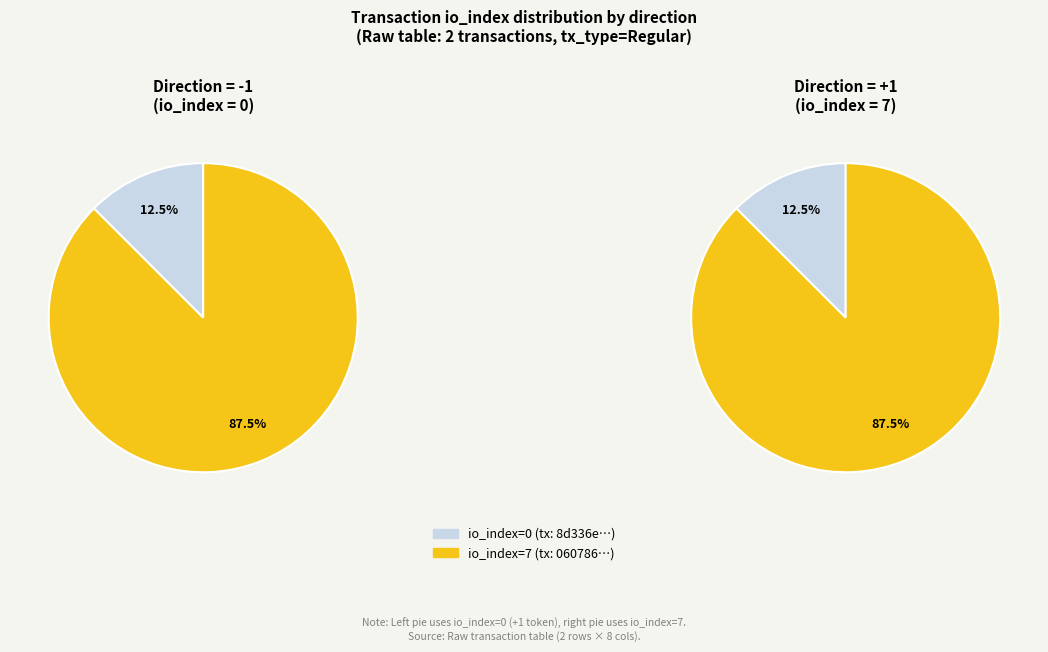

What is the change in value from io_index=0 to io_index=7?

+7